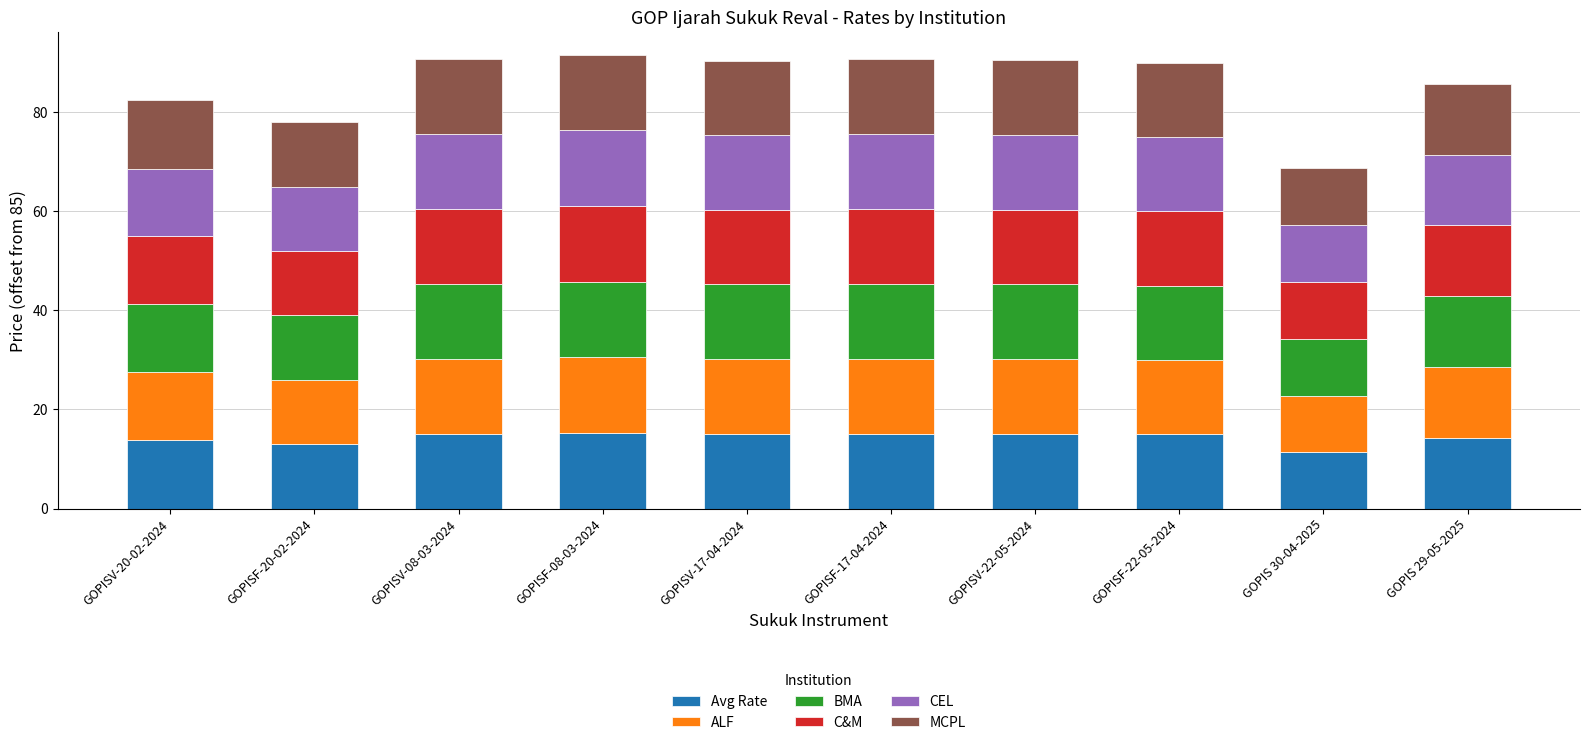

What is the difference between the maximum and minimum values in the Avg Rate series?

3.8